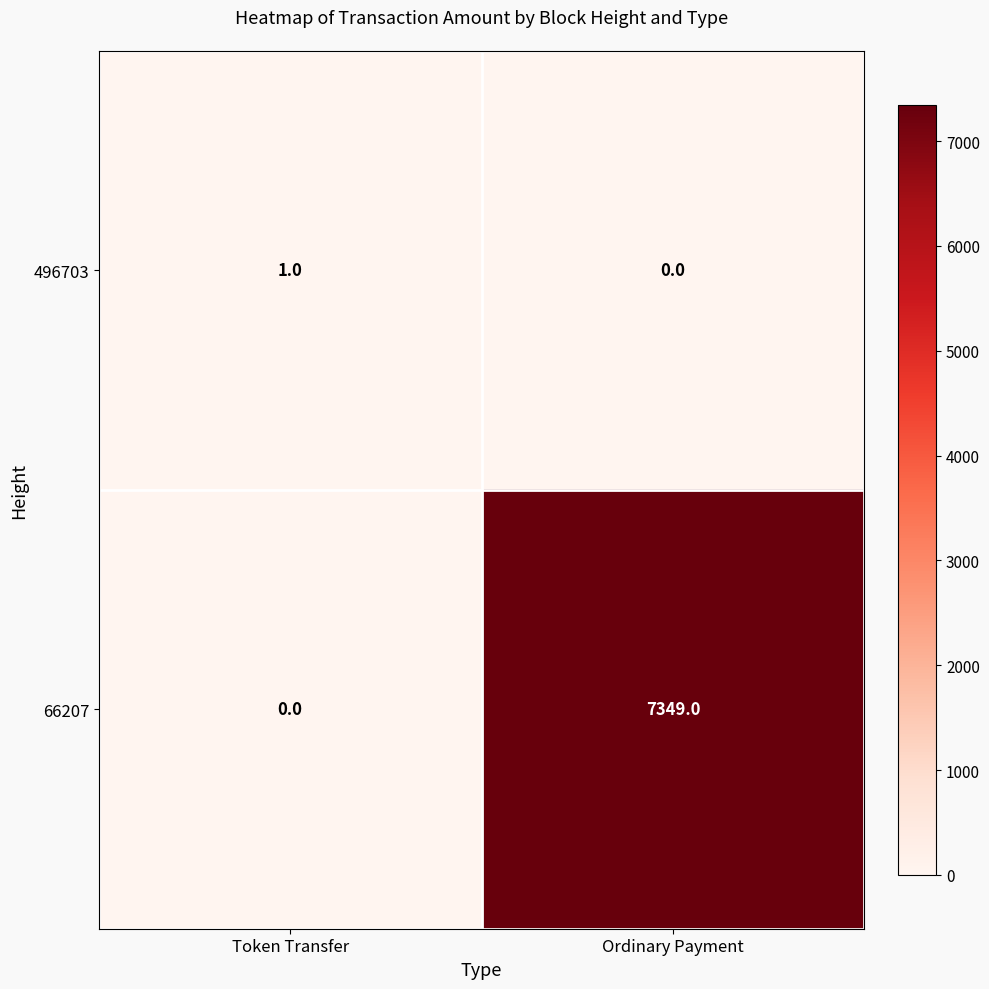

Rank the series at Token Transfer from lowest to highest value.

66207, 496703